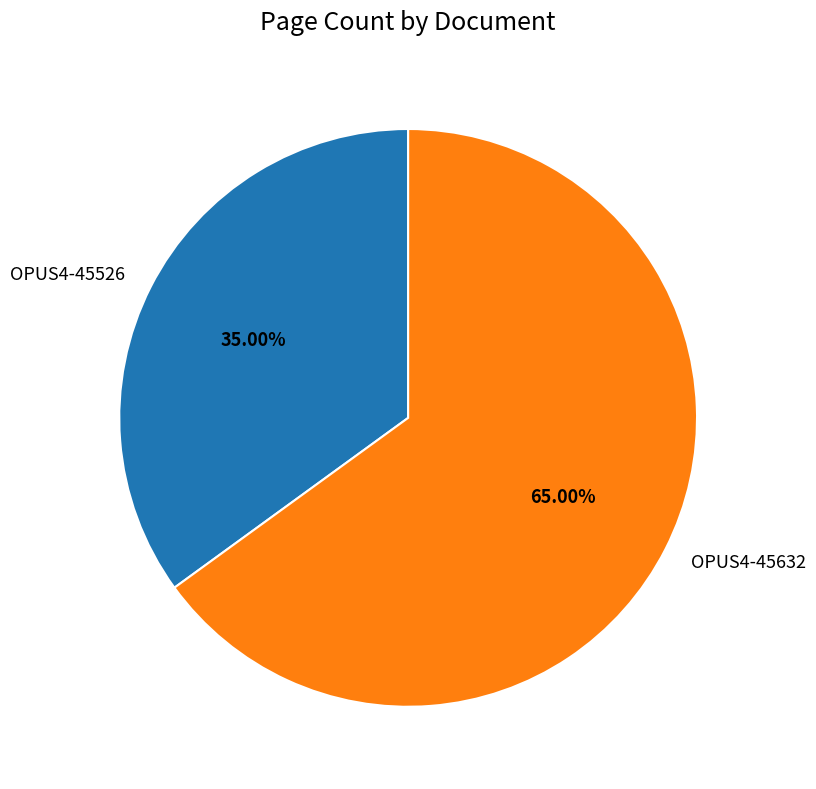

The OPUS4-45632 slice represents 65% of the pie. True or false?

True